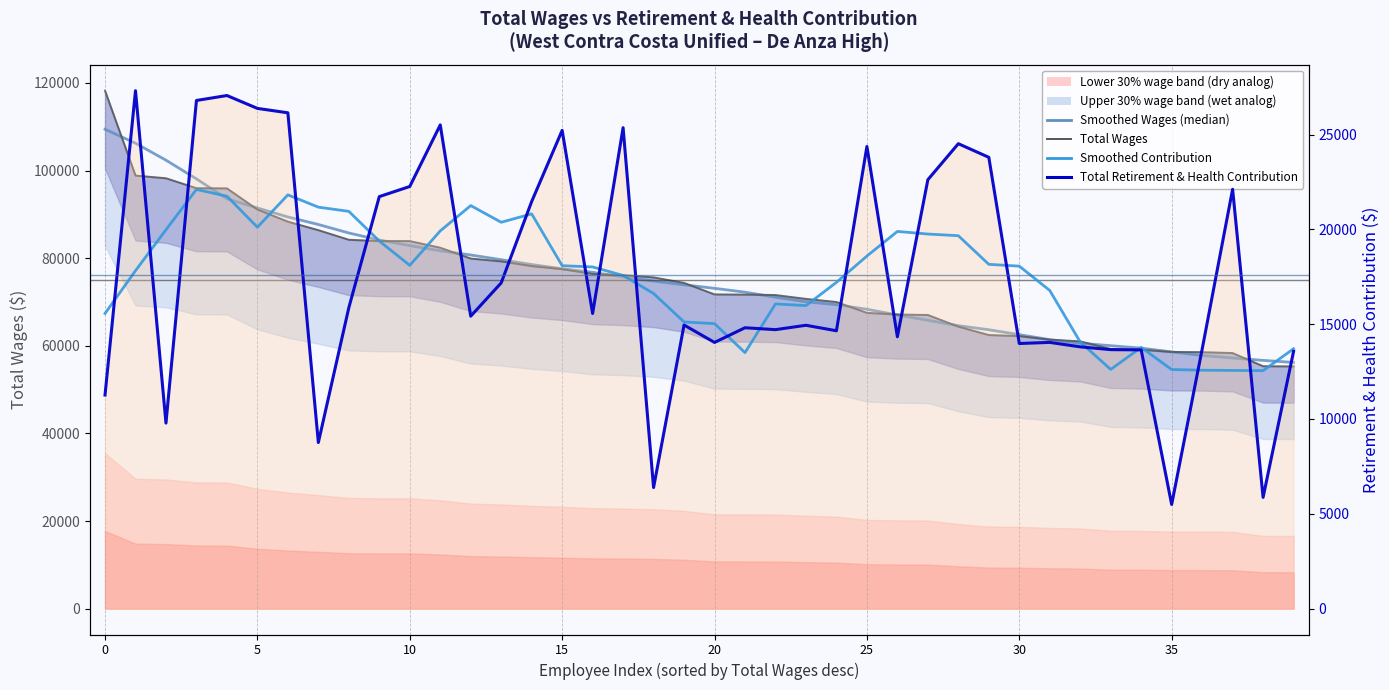

What is the difference between the maximum and second lowest values in the Smoothed Contribution series?

9545.3